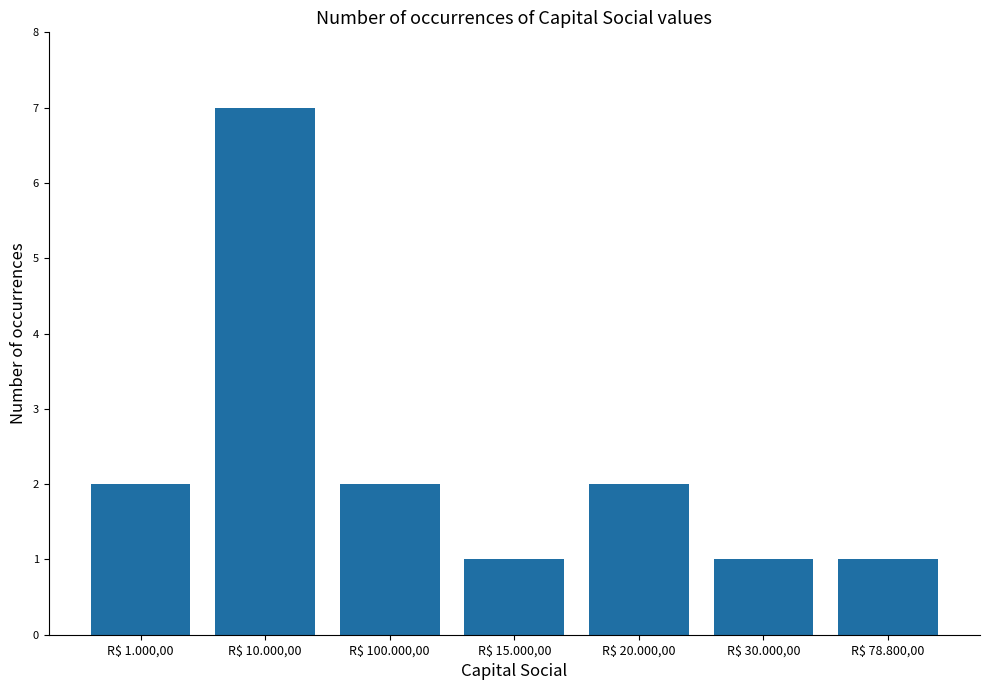

True or false: the data shows 2 at R$ 20.000,00.

True